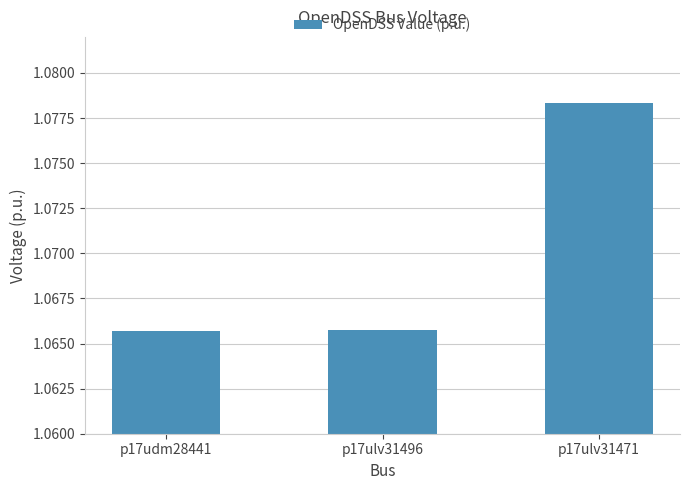

At which category does the chart reach its peak across all series?

p17ulv31471